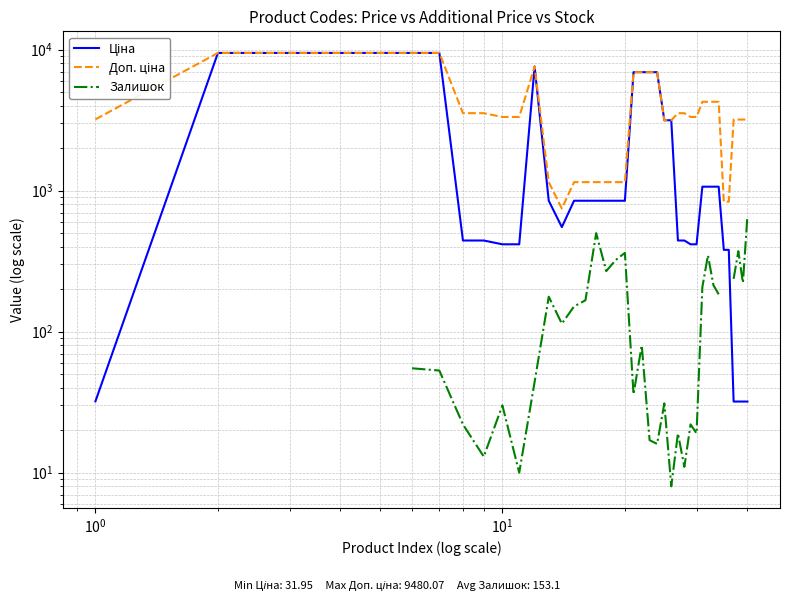

True or false: Ціна and Доп. ціна intersect in this chart.

False